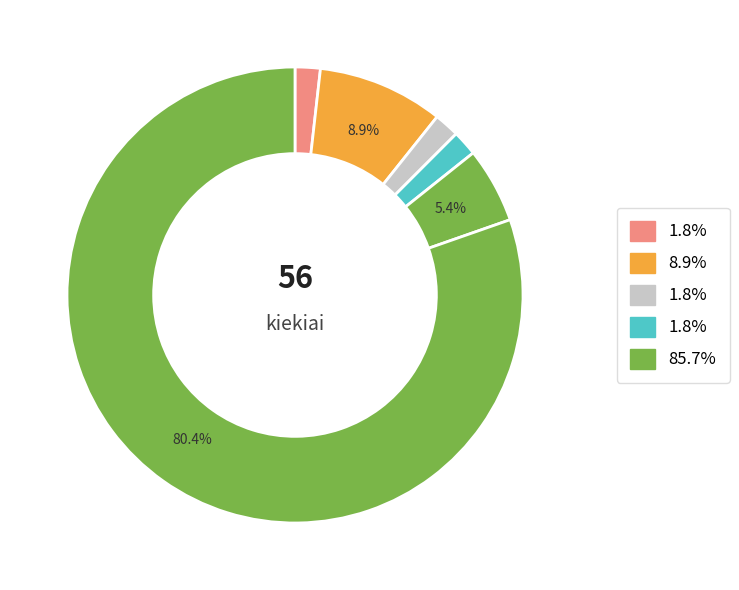

How many slices are in this pie chart?

6